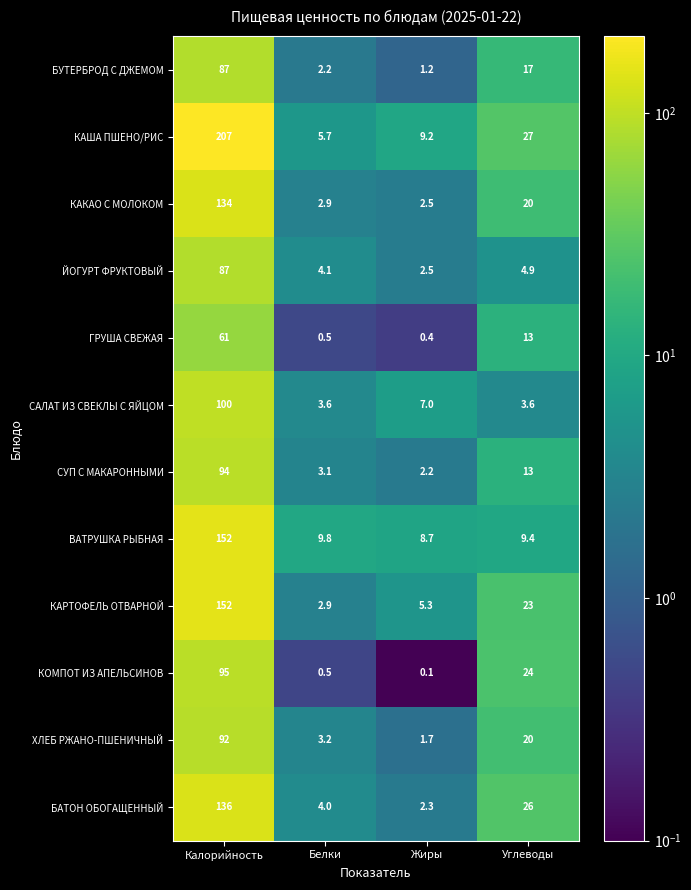

True or false: БАТОН ОБОГАЩЕННЫЙ has a value of 5.9 at Белки.

False